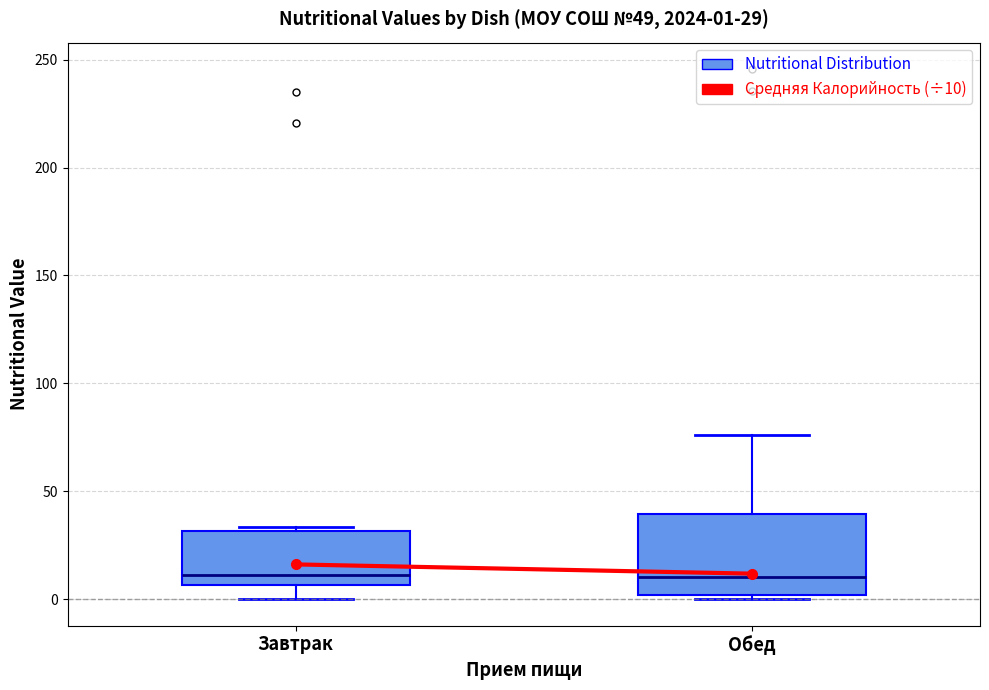

Comparing the boxes themselves (not the whiskers), which one is the tallest?

Обед